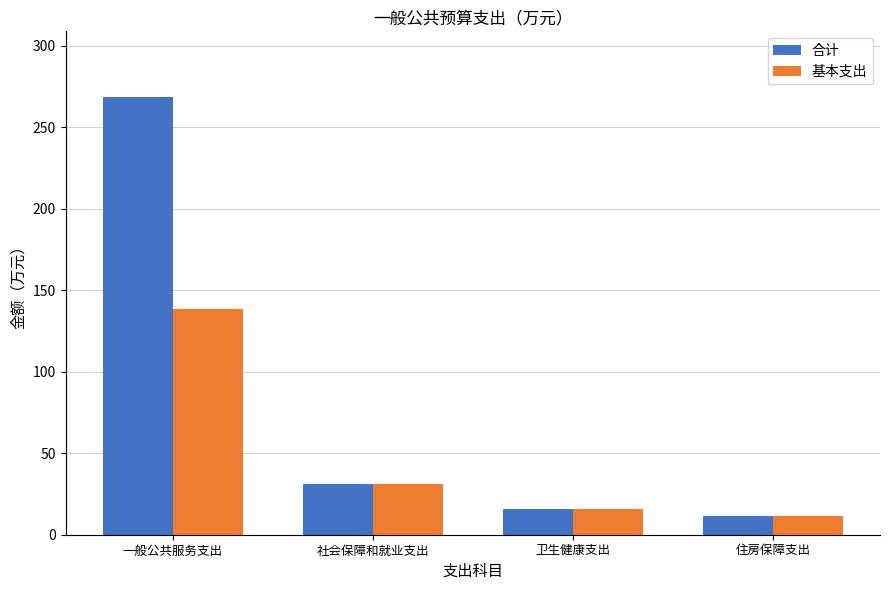

How many data points in 基本支出 are above 31?

2